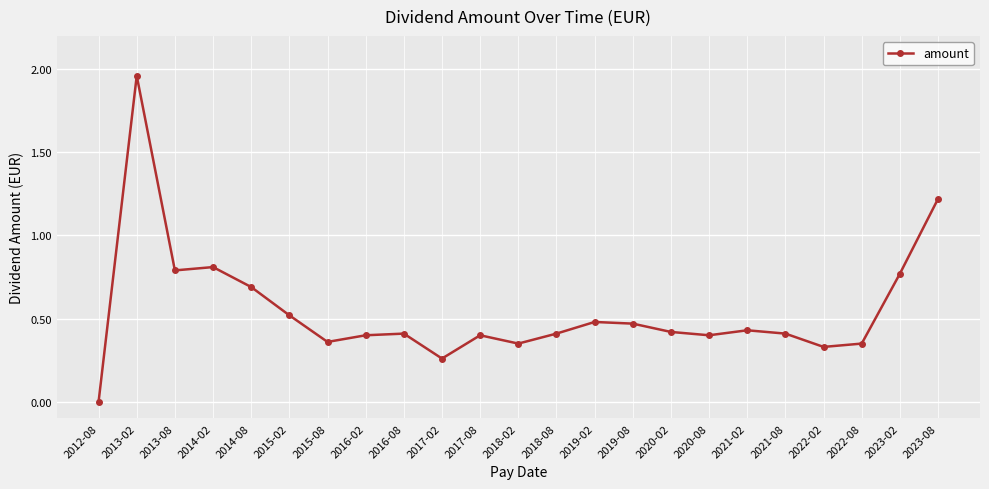

Where is the first local maximum?

2013-02